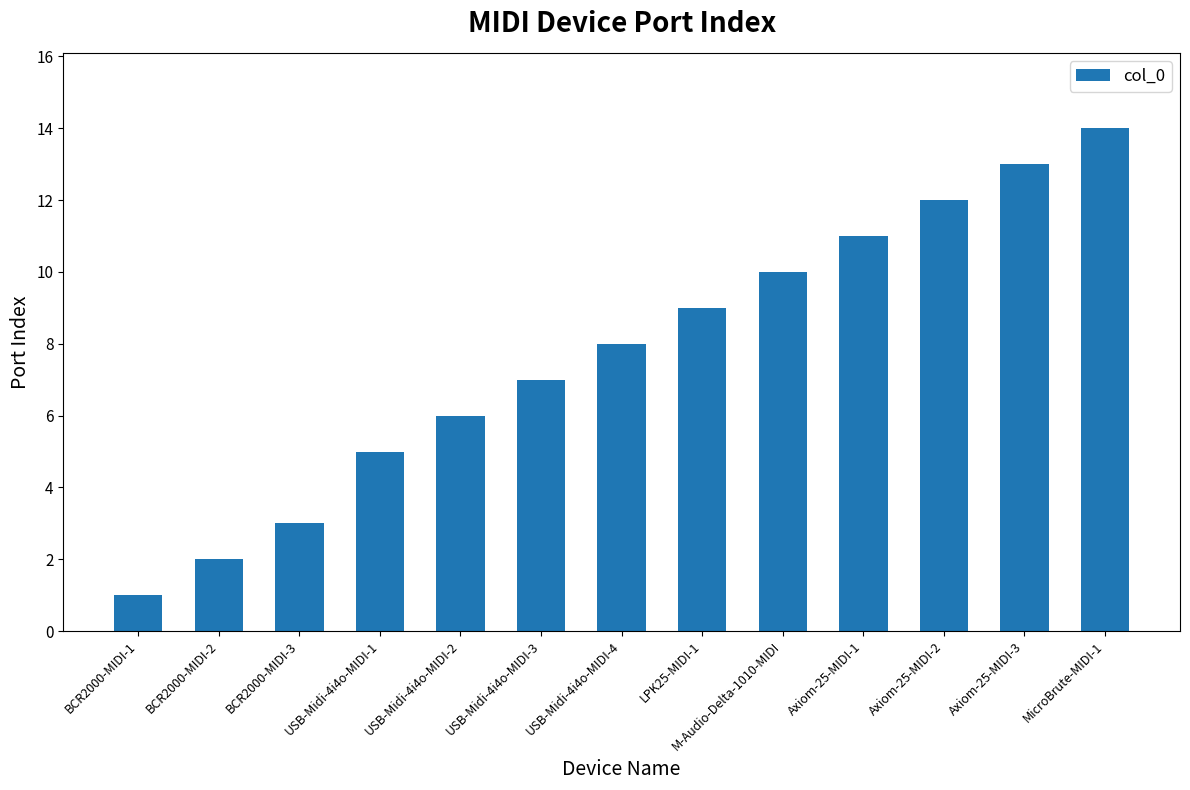

What is the difference between the maximum and second lowest values?

12